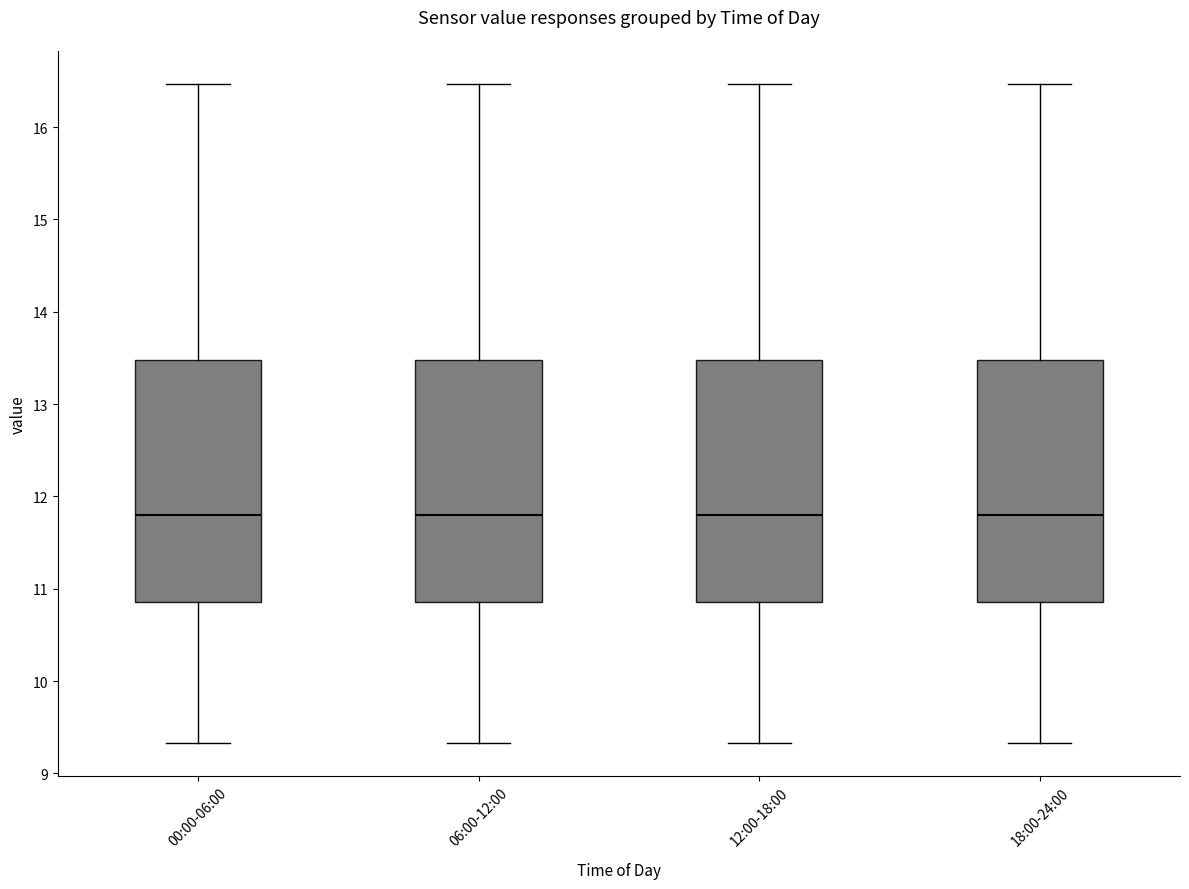

Where does the median line of the box for 18:00-24:00 sit on the y-axis? The values are not printed on the chart, so give them approximately, as read against the axis.

11.8